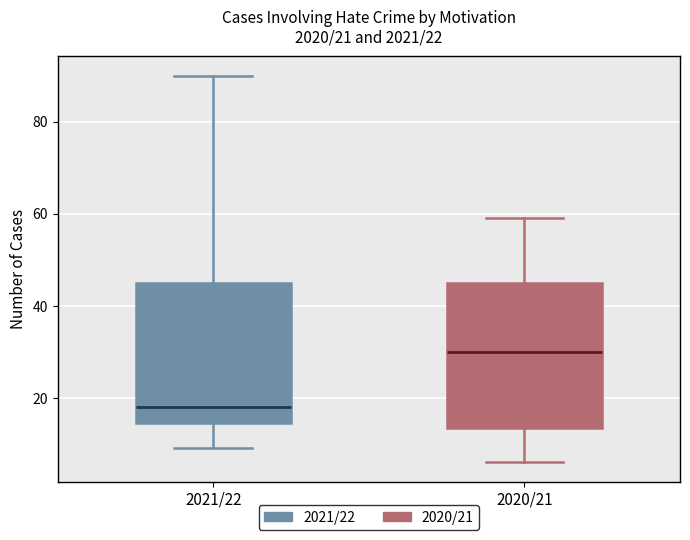

Which box has the highest median line?

2020/21